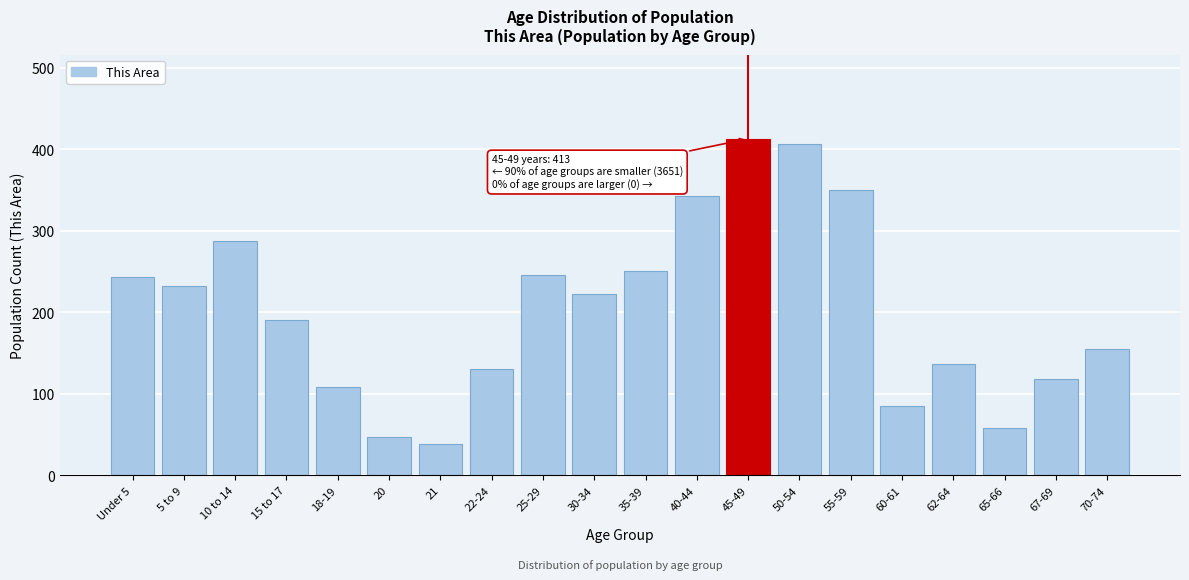

Approximately how many times larger is the value at 5 to 9 compared to Under 5?

1.0